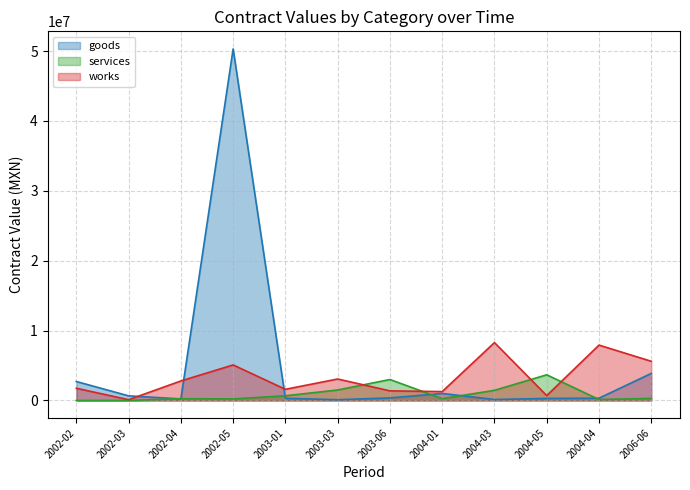

What is the spread (max minus min) of values at 2006-06?

5311454.0